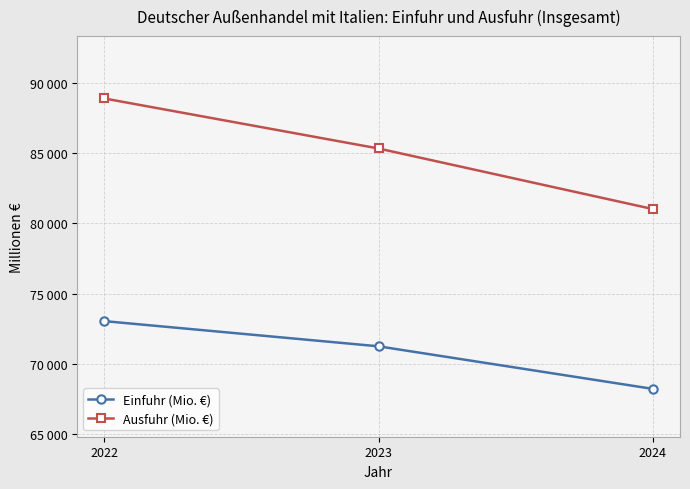

How many Einfuhr (Mio. €) values are between 68208 and 73033?

3